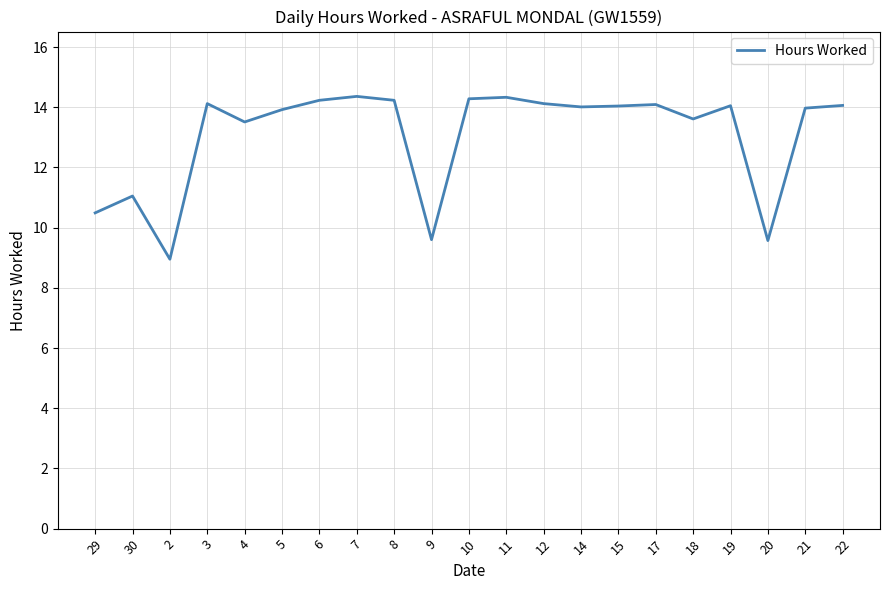

What is the ratio of the value at 10 to the value at 14?

1.0